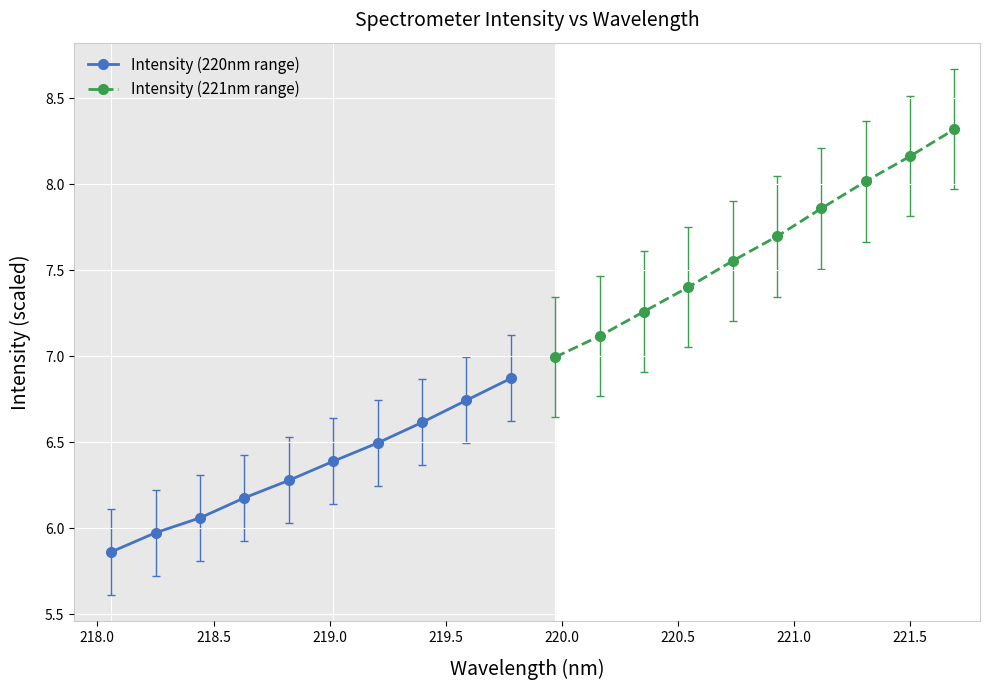

True or false: Intensity (221nm range) and Intensity (220nm range) intersect in this chart.

False